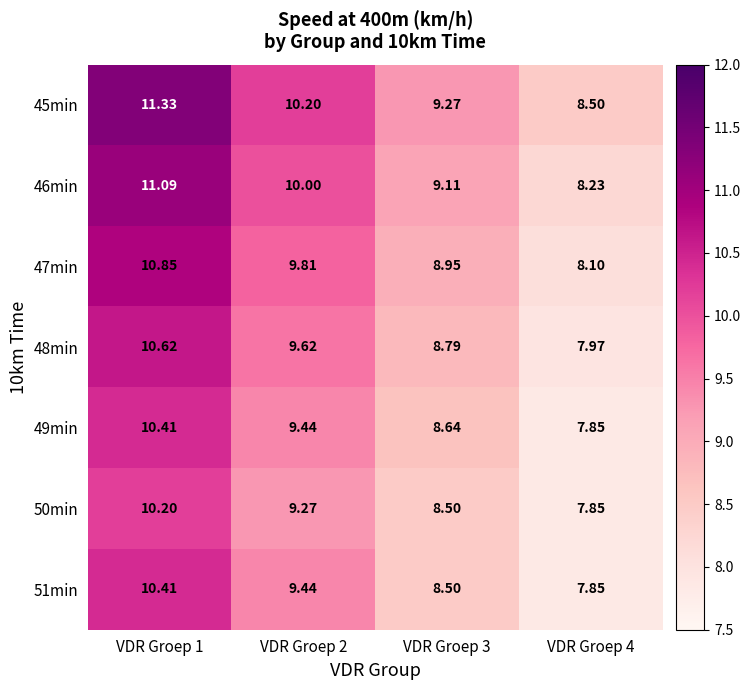

Reading right to left, extract all data points from this chart.

45min: VDR Groep 4=8.5	VDR Groep 3=9.3	VDR Groep 2=10.2	VDR Groep 1=11.3
46min: VDR Groep 4=8.2	VDR Groep 3=9.1	VDR Groep 2=10.0	VDR Groep 1=11.1
47min: VDR Groep 4=8.1	VDR Groep 3=8.9	VDR Groep 2=9.8	VDR Groep 1=10.8
48min: VDR Groep 4=8.0	VDR Groep 3=8.8	VDR Groep 2=9.6	VDR Groep 1=10.6
49min: VDR Groep 4=7.8	VDR Groep 3=8.6	VDR Groep 2=9.4	VDR Groep 1=10.4
50min: VDR Groep 4=7.8	VDR Groep 3=8.5	VDR Groep 2=9.3	VDR Groep 1=10.2
51min: VDR Groep 4=7.8	VDR Groep 3=8.5	VDR Groep 2=9.4	VDR Groep 1=10.4